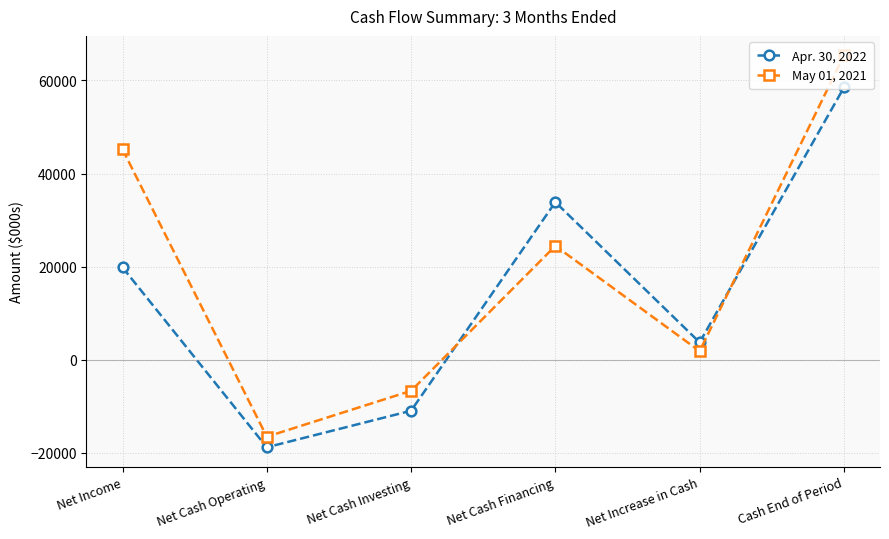

Count the number of categories in the chart.

6